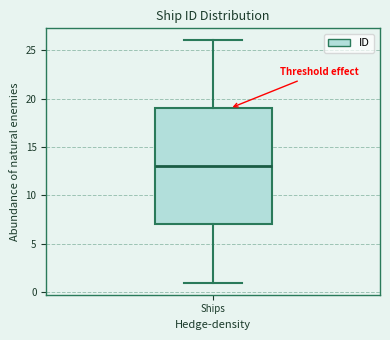

Where is the upper edge of the box for Ships on the y-axis? The values are not printed on the chart, so give them approximately, as read against the axis.

19